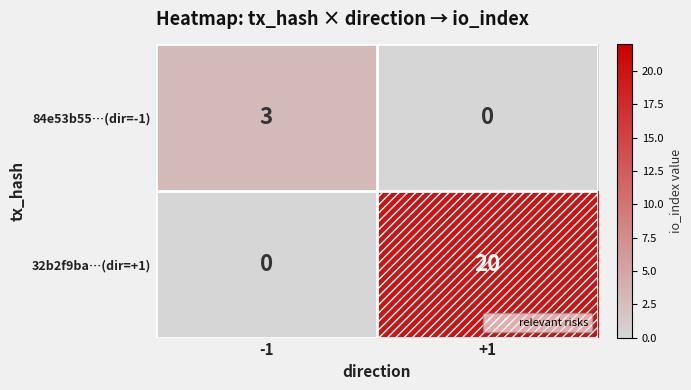

How many data points does each series have?

2